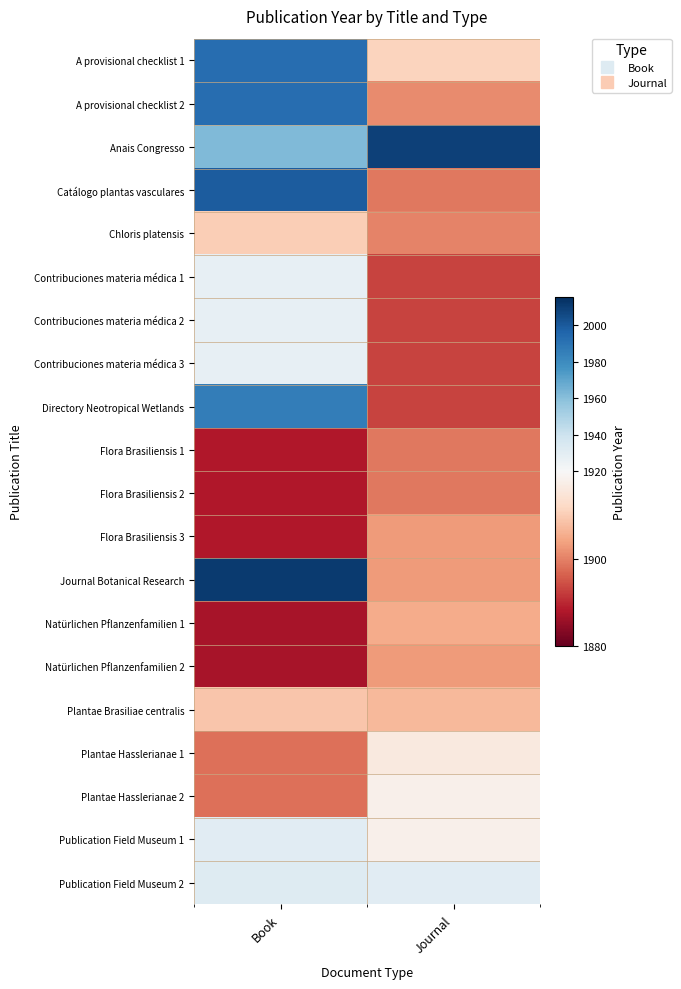

At Journal, list the series in order from largest to smallest.

Anais Congresso, Publication Field Museum 2, Plantae Hasslerianae 2, Publication Field Museum 1, Plantae Hasslerianae 1, A provisional checklist 1, Plantae Brasiliae centralis, Natürlichen Pflanzenfamilien 1, Flora Brasiliensis 3, Journal Botanical Research, Natürlichen Pflanzenfamilien 2, A provisional checklist 2, Chloris platensis, Catálogo plantas vasculares, Flora Brasiliensis 1, Flora Brasiliensis 2, Contribuciones materia médica 1, Contribuciones materia médica 2, Contribuciones materia médica 3, Directory Neotropical Wetlands